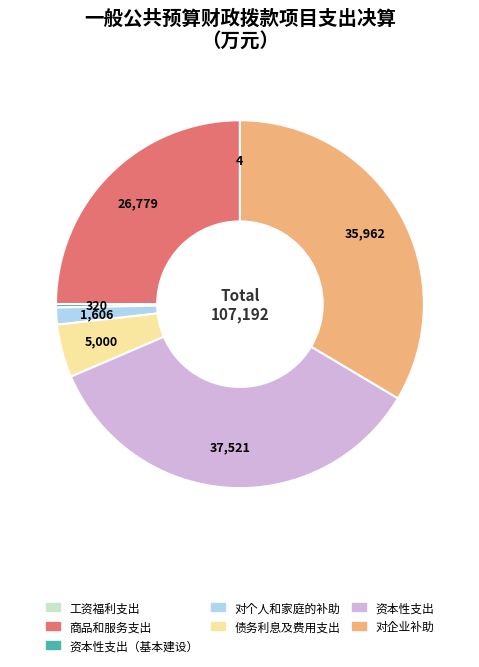

Does any single category account for the majority?

No